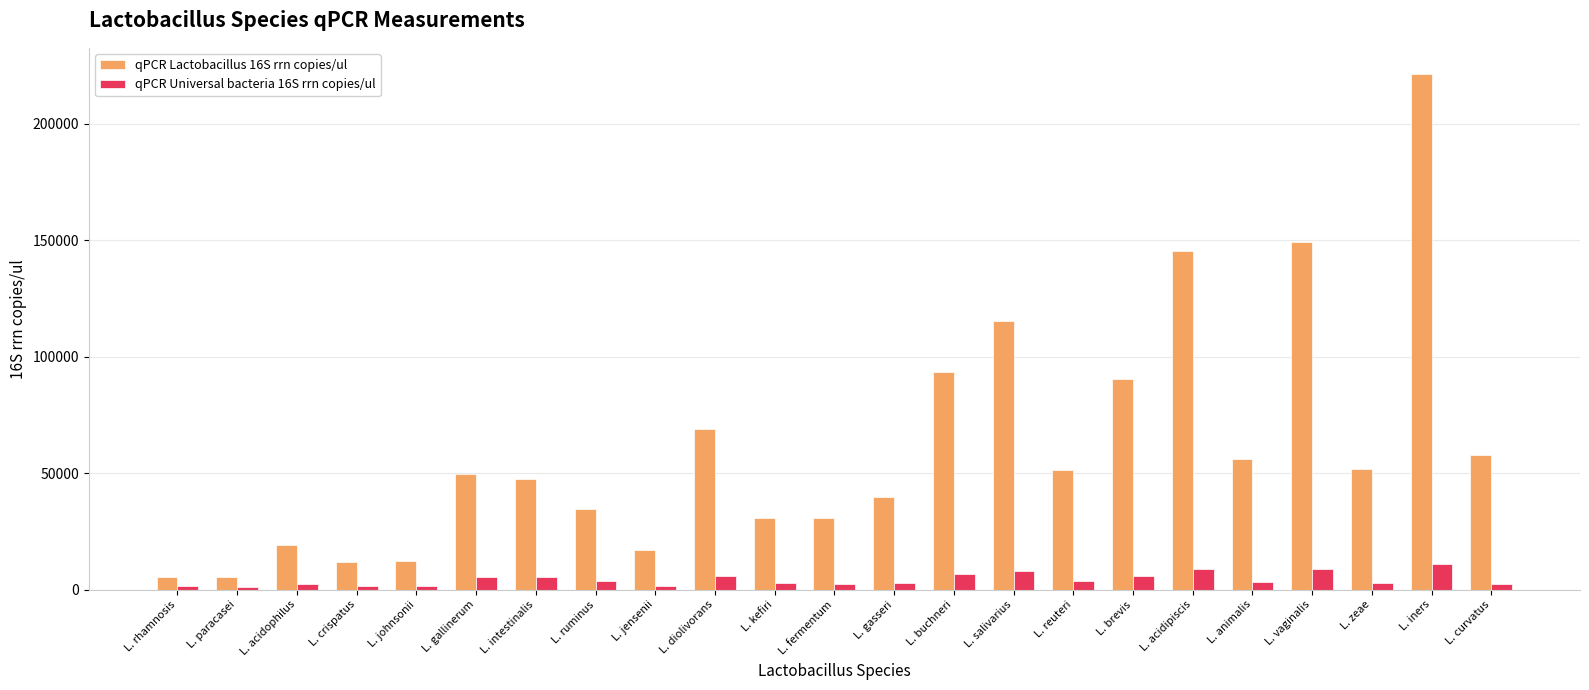

What is the approximate value of qPCR Universal bacteria 16S rrn copies/ul at L. intestinalis?

5307.3